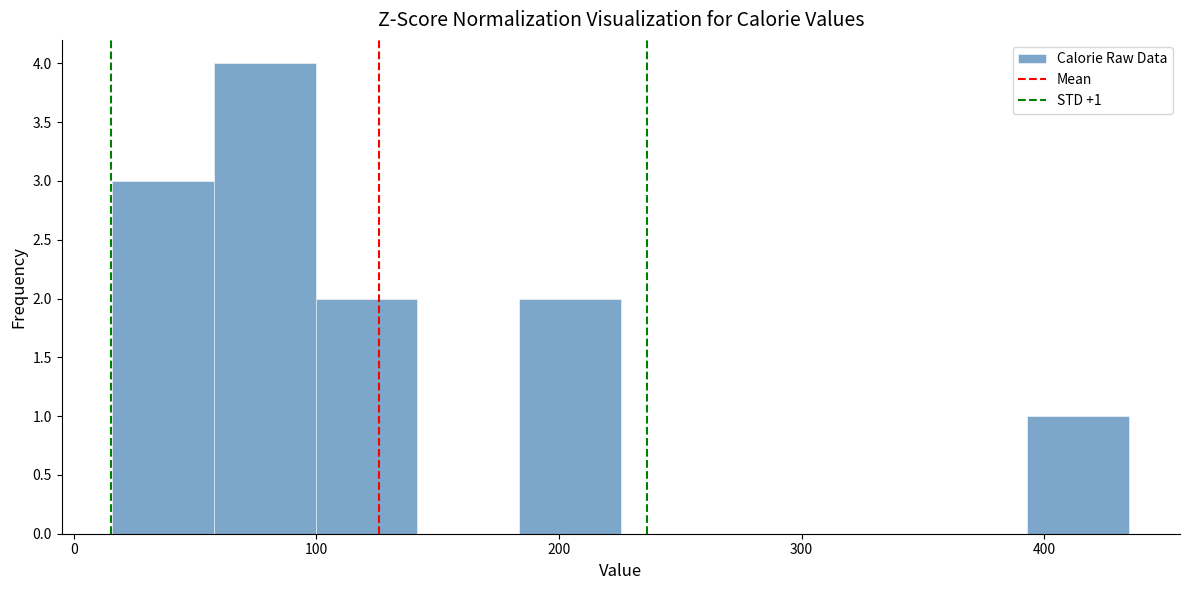

Which range on the x-axis has the tallest bar?

60 to 100